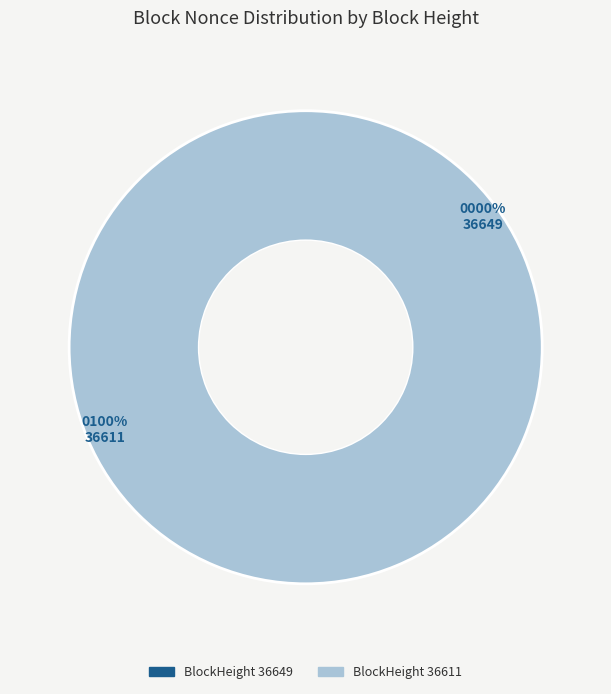

Between 36649 and 36611, which is larger?

36611